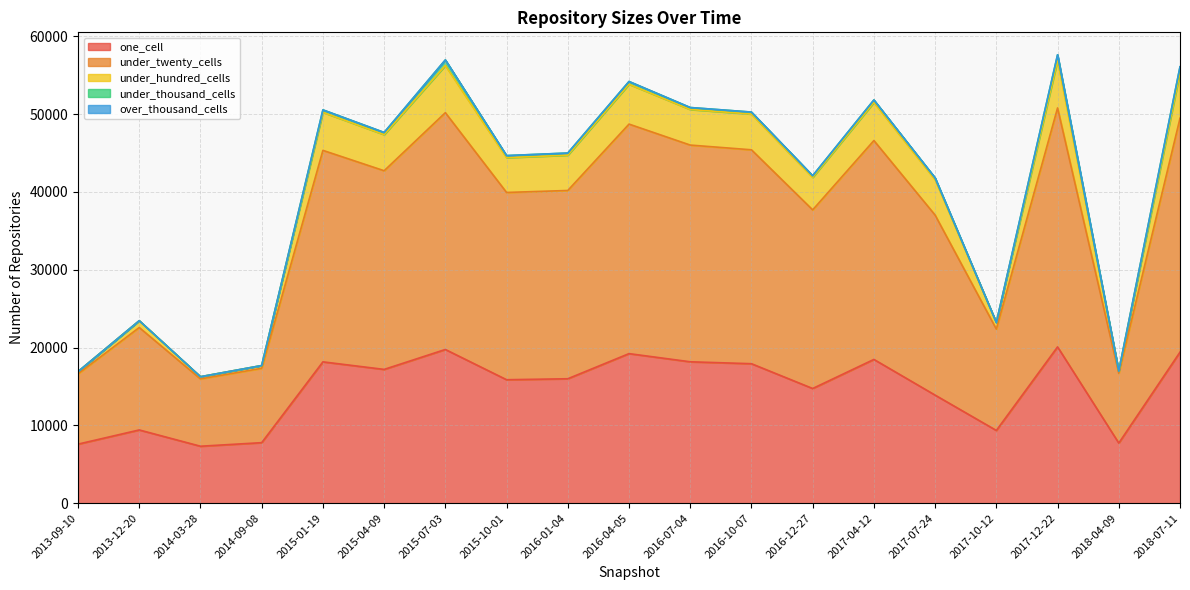

The one_cell series shows 6115 at 2016-12-27. True or false?

False